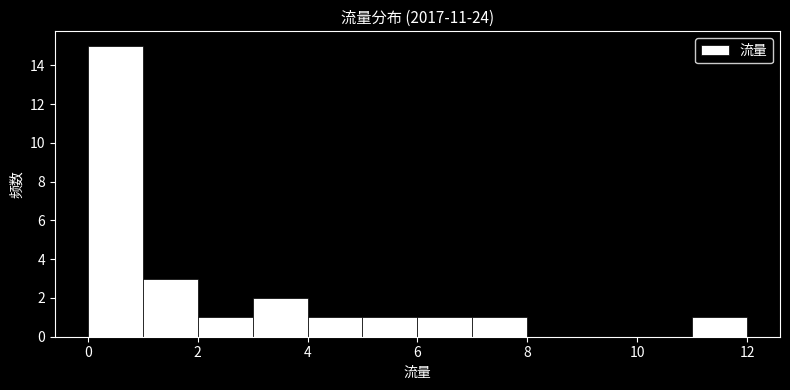

Reading left to right, list every bar in this chart as the range it spans on the x-axis followed by its height. The values are not printed on the chart, so give them approximately, as read against the axis.

0 to 1: 15
1 to 2: 3
2 to 3: 1
3 to 4: 2
4 to 5: 1
5 to 6: 1
6 to 7: 1
7 to 8: 1
8 to 9: 0
9 to 10: 0
10 to 11: 0
11 to 12: 1